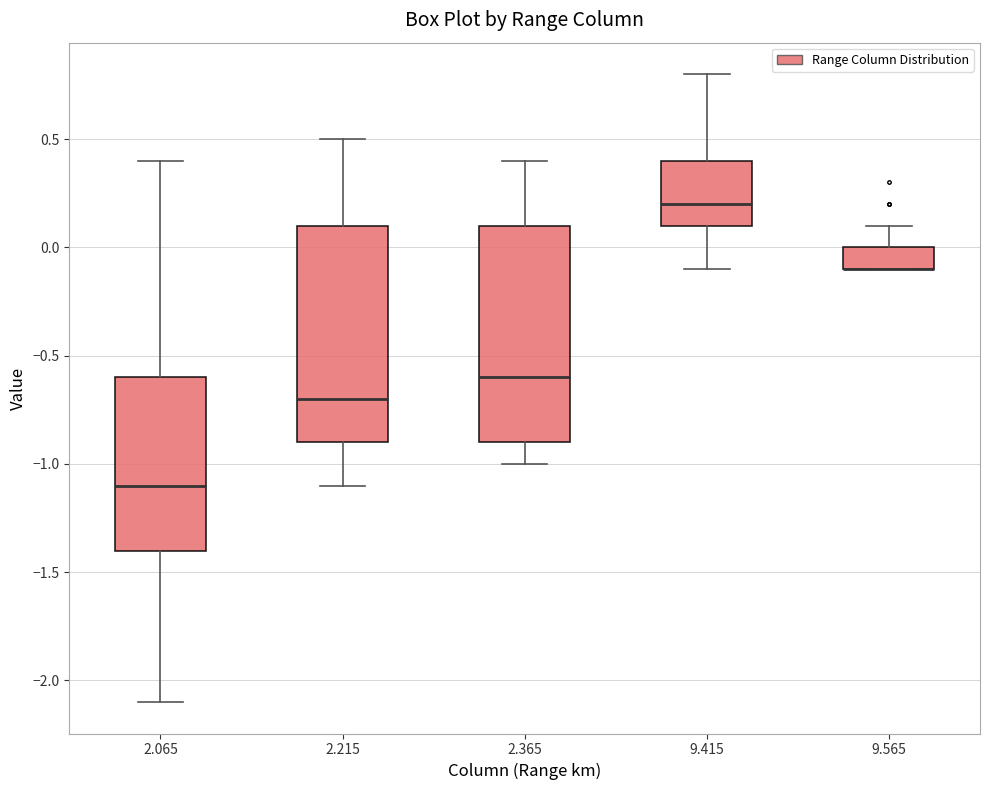

Where is the upper edge of the box at x = 9.565 on the y-axis? The values are not printed on the chart, so give them approximately, as read against the axis.

0.0